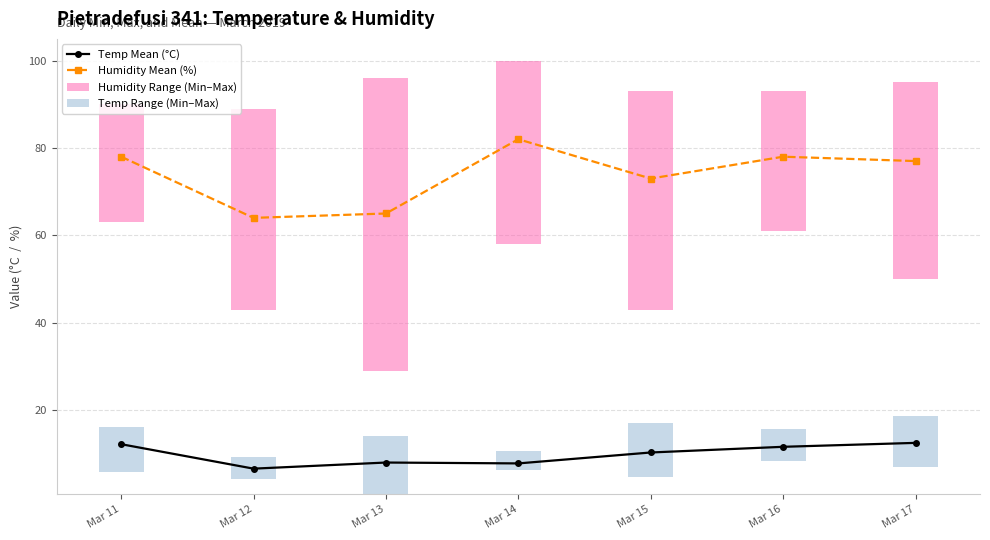

At how many categories does at least one series exceed 79?

1